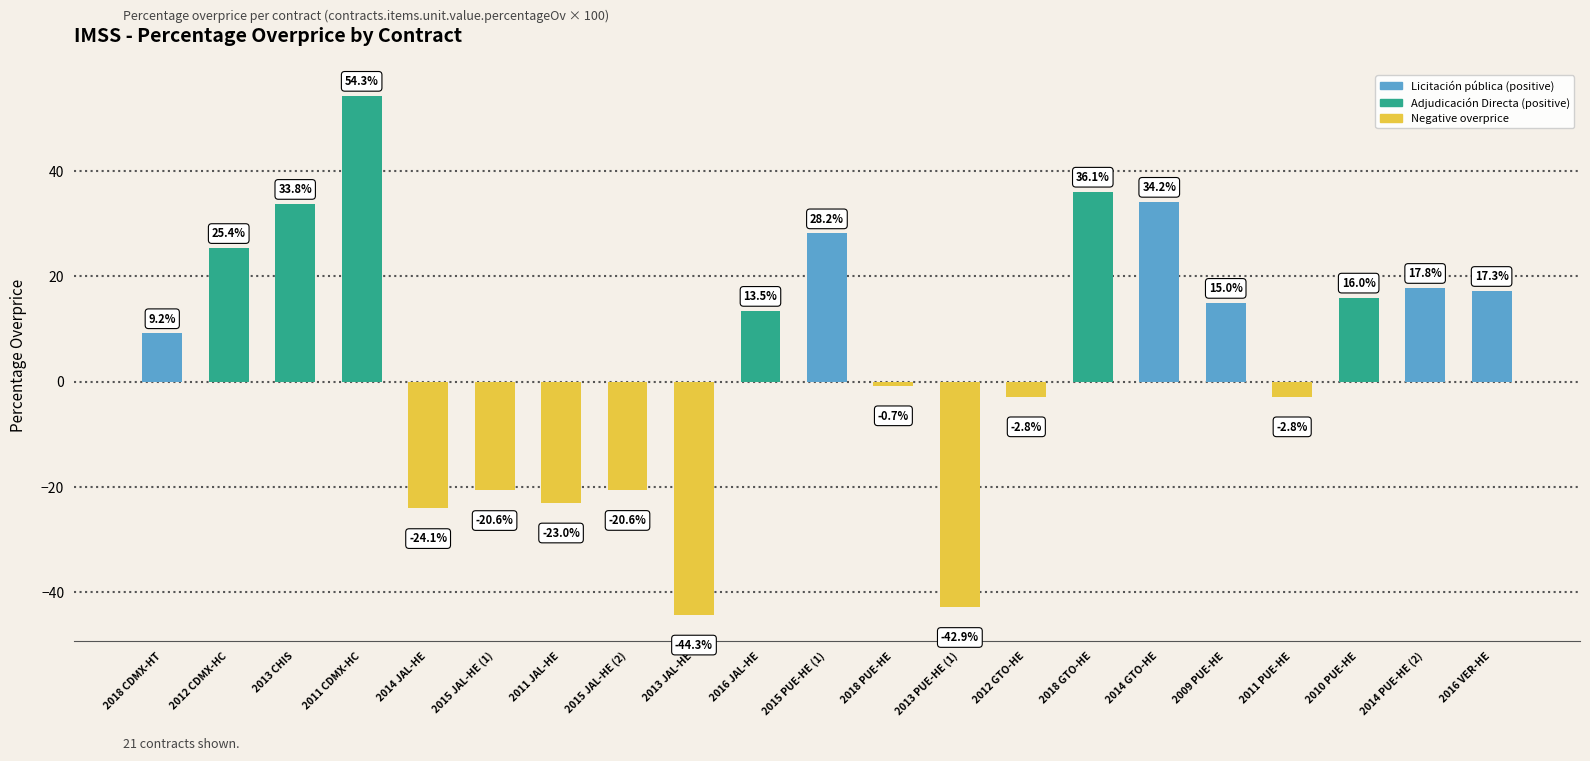

What is the label of the 16th bar from the right?

2015 JAL-HE (1)